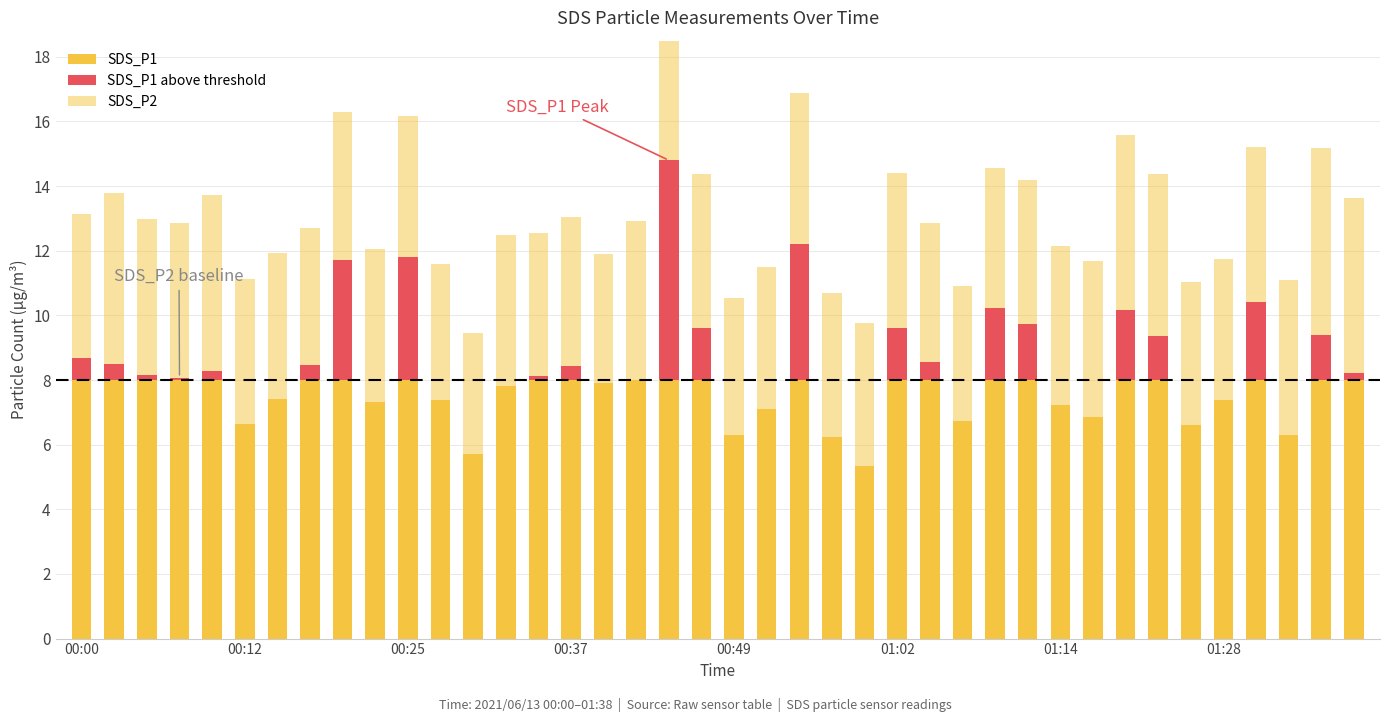

What is the difference between the SDS_P1 values at 00:37 and 18?

6.7